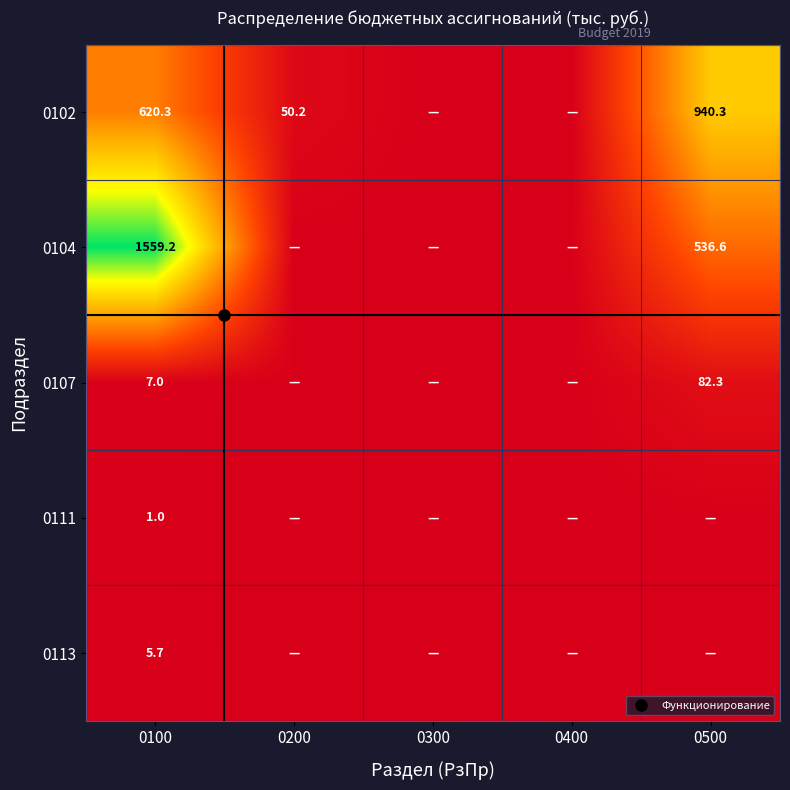

How many data points does each series have?

5